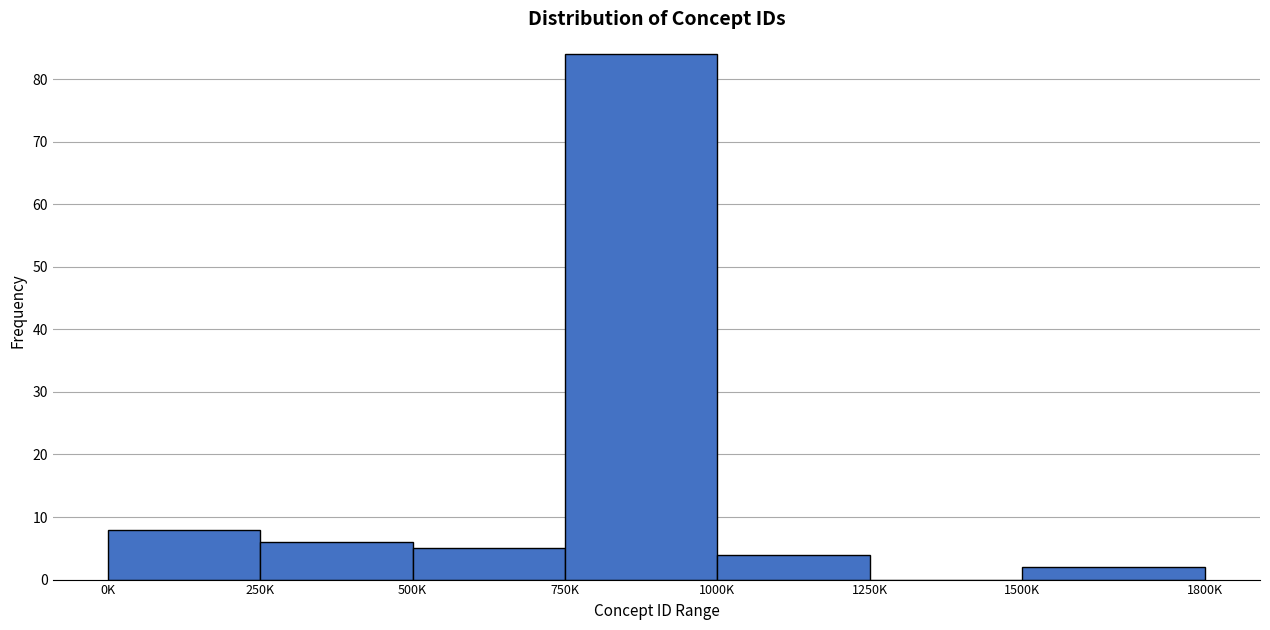

Reading left to right, transcribe all the data shown in this chart.

0K=8	250K=6	500K=5	750K=84	1000K=4	1250K=0	1500K=2